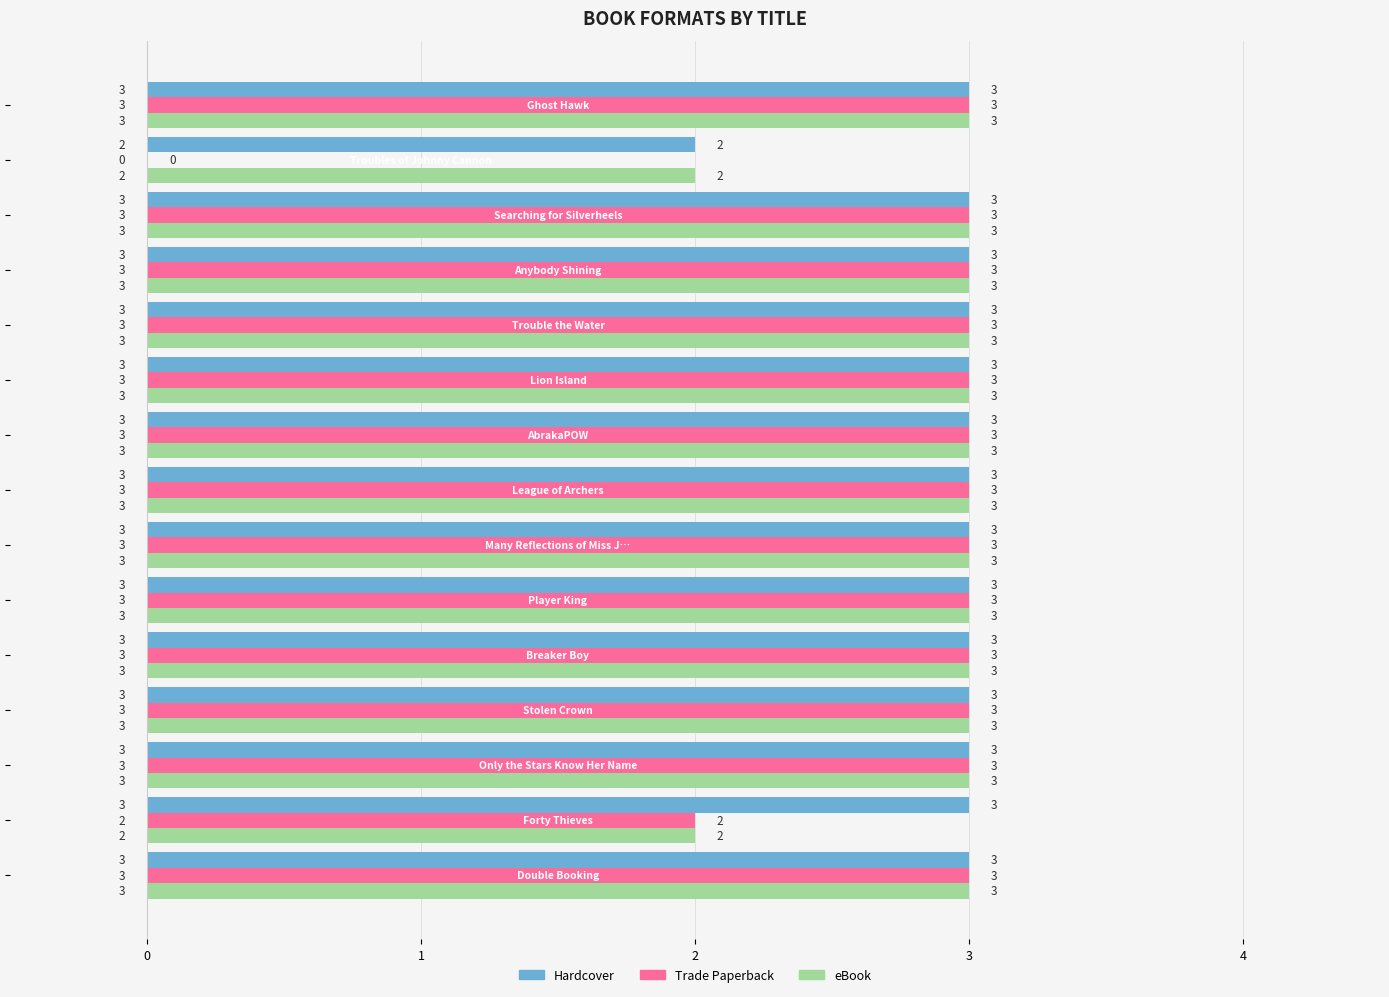

What is the maximum value for Trade Paperback?

3